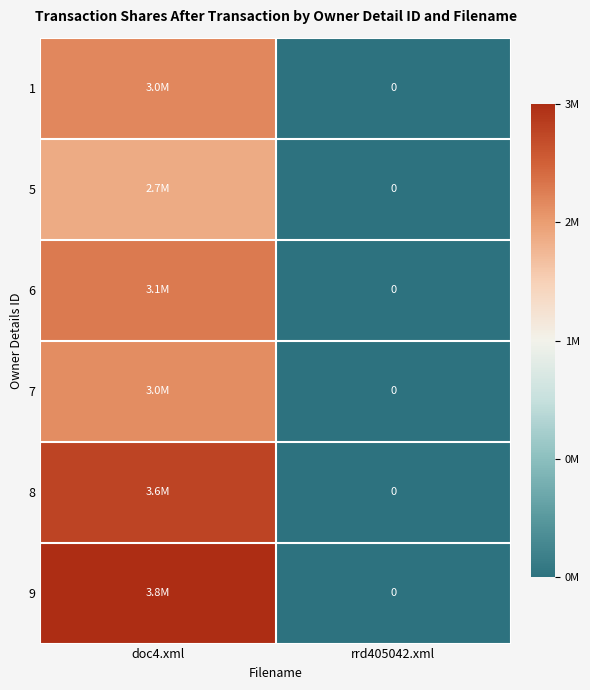

What is the difference between the maximum and minimum values in the 8 series?

3588818